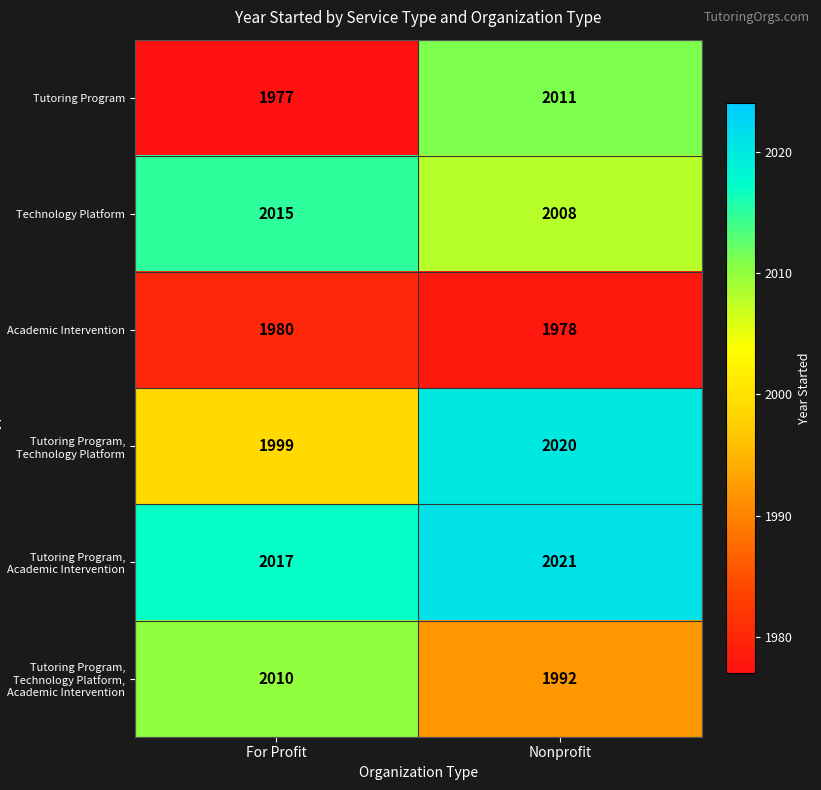

What is the smallest value displayed?

1977